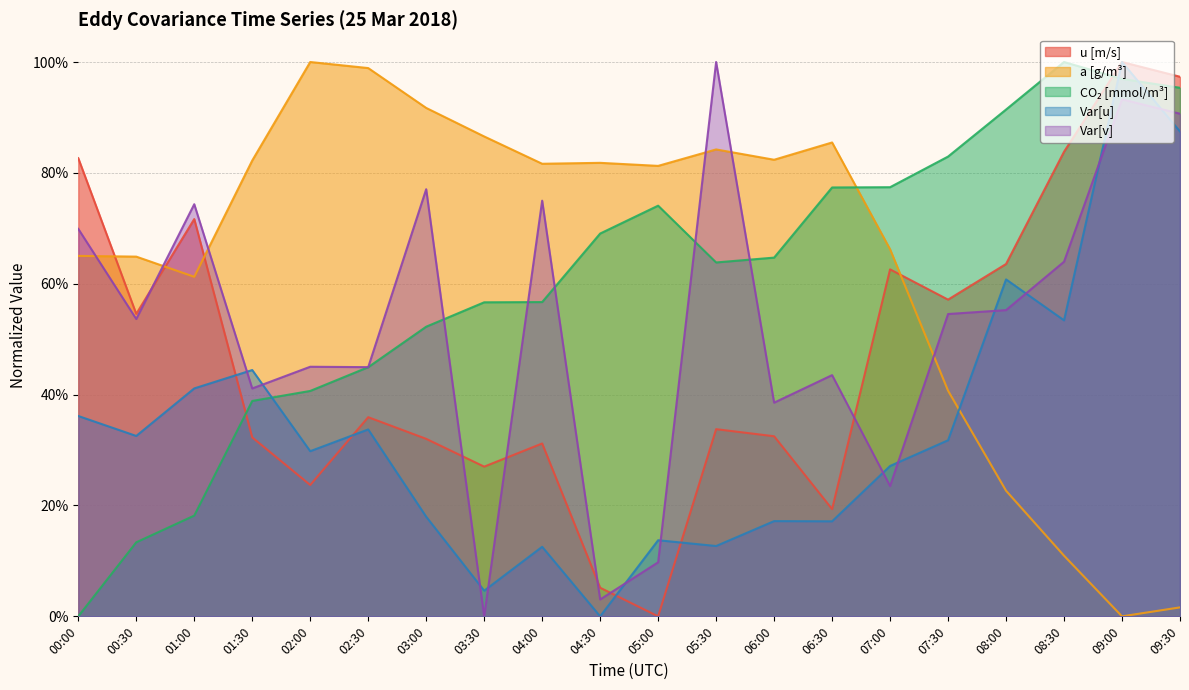

What are all the series names shown in the legend?

u[m/s], a[g/m3], CO2[mmol/m3], Var[u], Var[v]